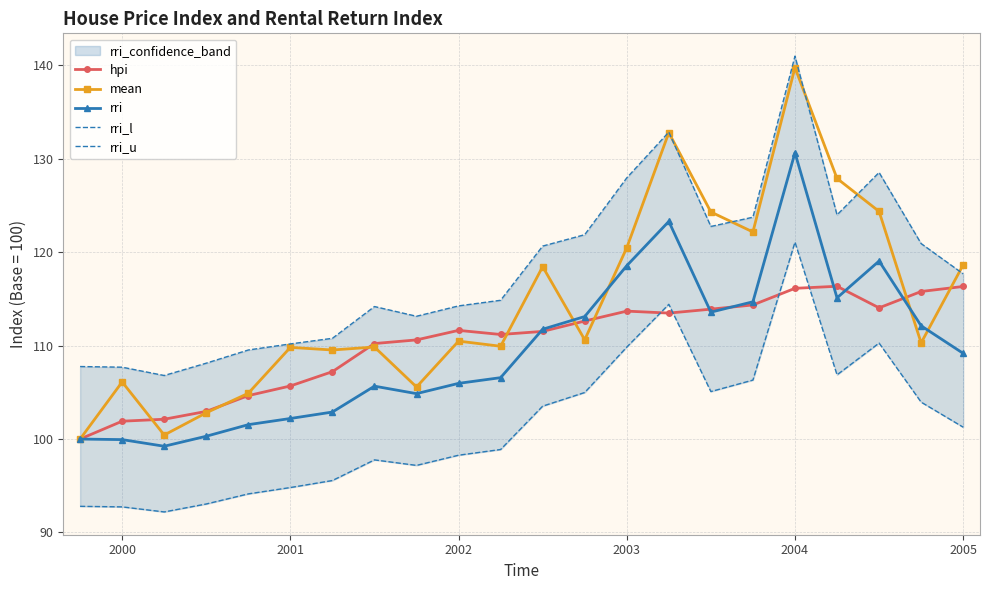

How many values in the mean series exceed 110?

12